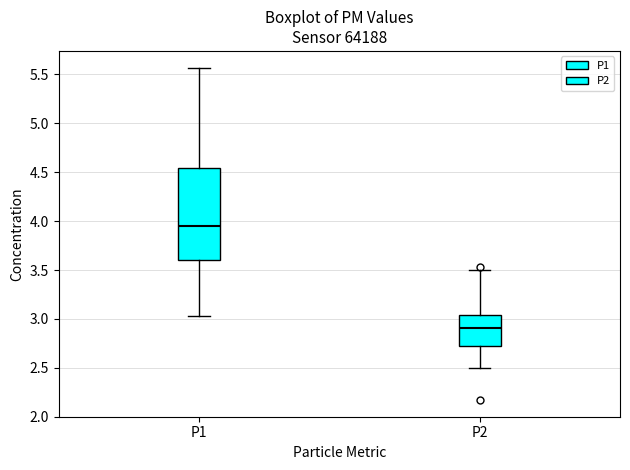

Reading left to right, transcribe this box plot: for each box, give where its median line is, the range the box spans, and where its two whiskers end, as read against the y-axis. The values are not printed on the chart, so give them approximately, as read against the axis.

P1: median 3.95, box 3.60 to 4.55, whiskers 3.05 to 5.55
P2: median 2.90, box 2.70 to 3.05, whiskers 2.50 to 3.50